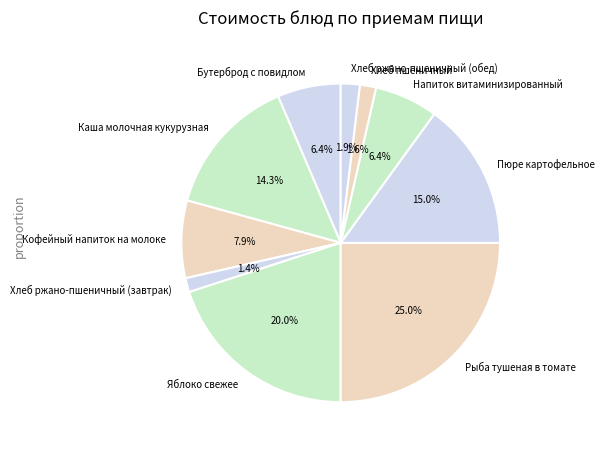

To the nearest percent, what percentage of the pie is Пюре картофельное?

15%